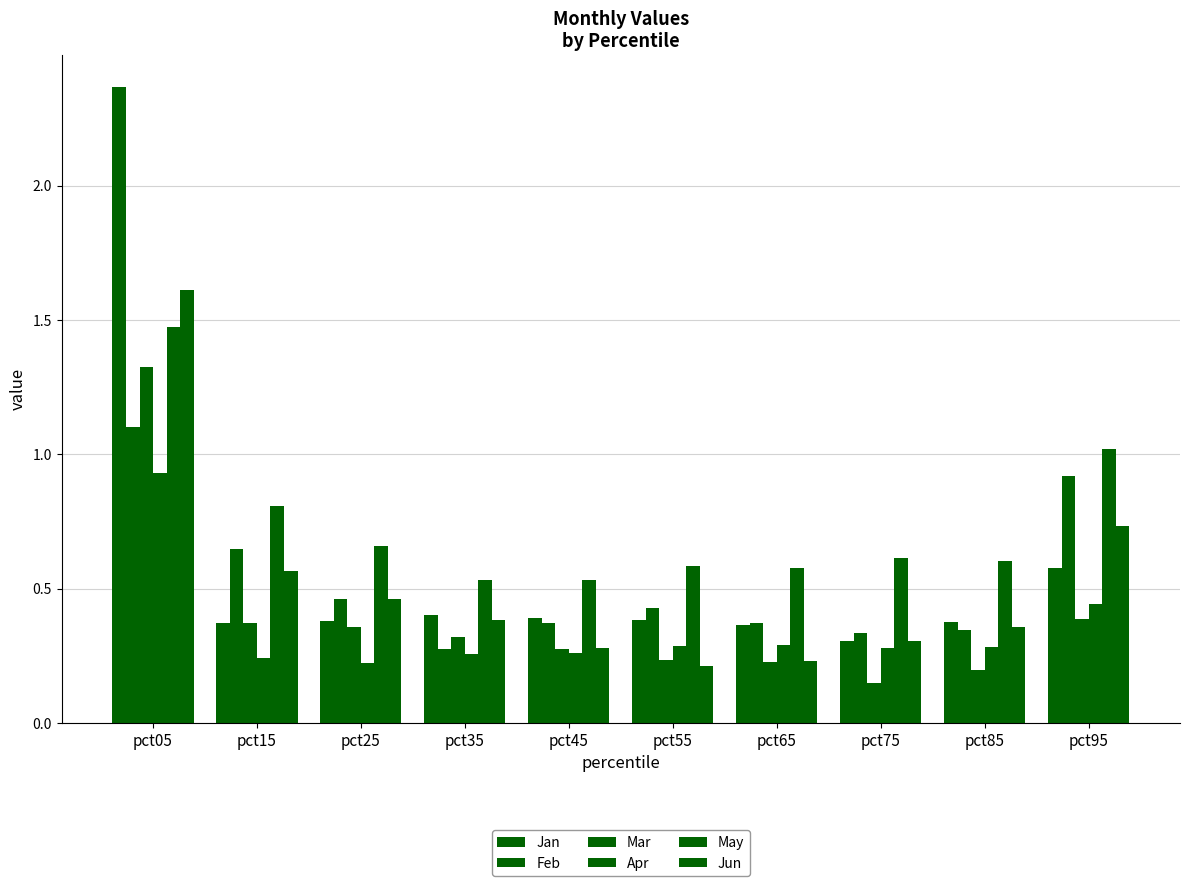

At which label is Apr closest to 0?

pct25